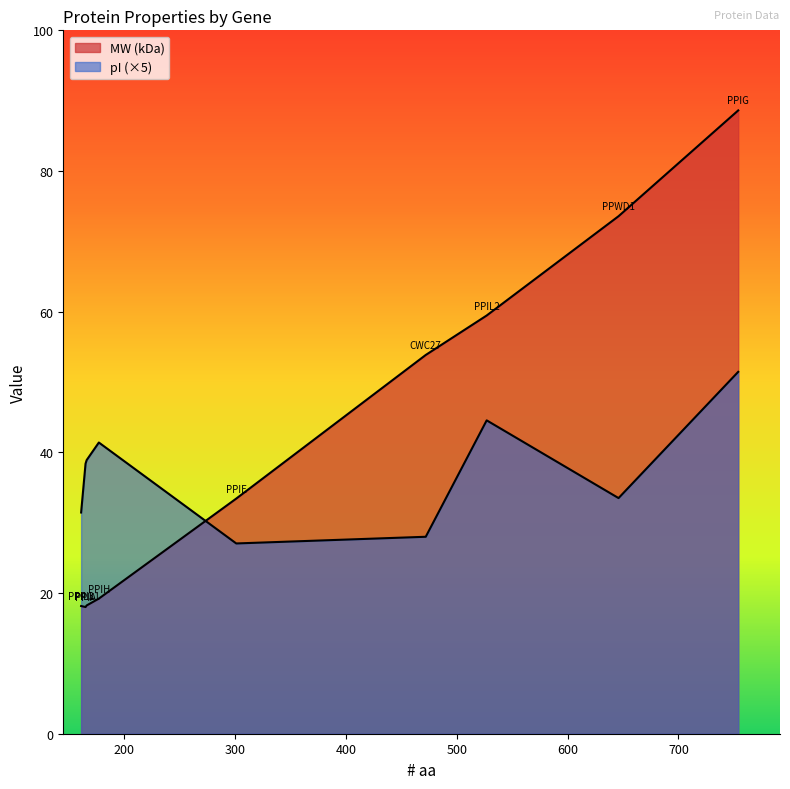

What is the sum of all MW (kDa) values?

382.5